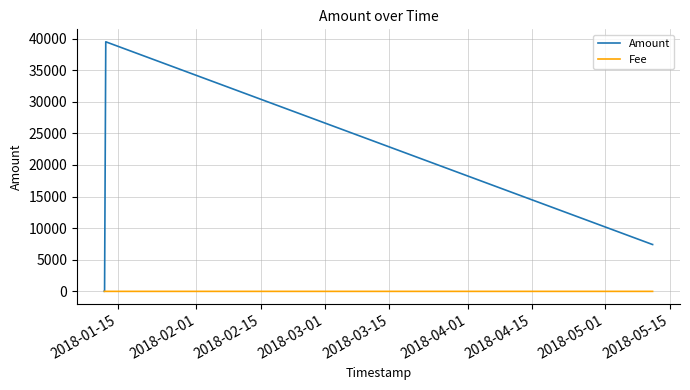

What are all the series names shown in the legend?

Amount, Fee